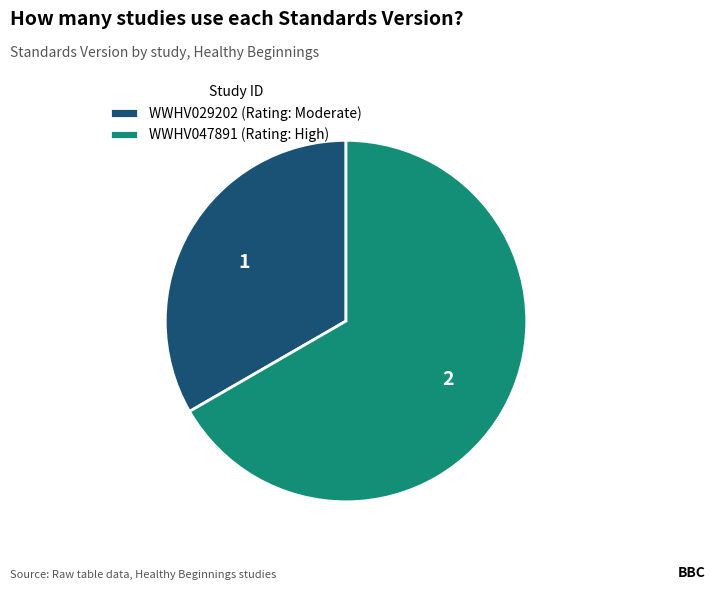

What is the ratio of the value at WWHV029202 (Rating: Moderate) to the value at WWHV047891 (Rating: High)?

0.5